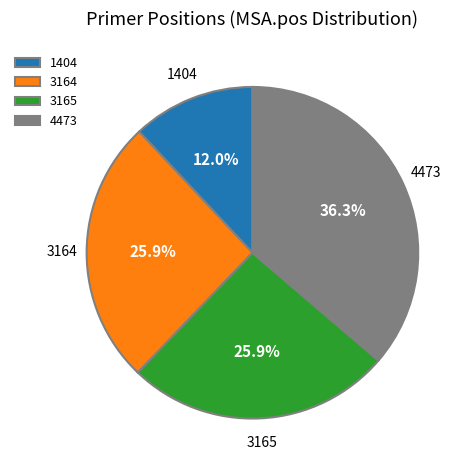

What percentage is the 3165 slice, to the nearest percent?

26%